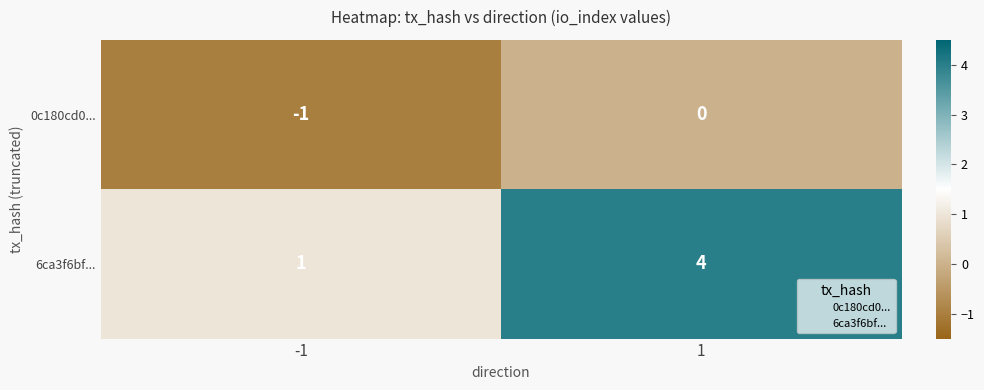

What is the greatest value displayed?

4